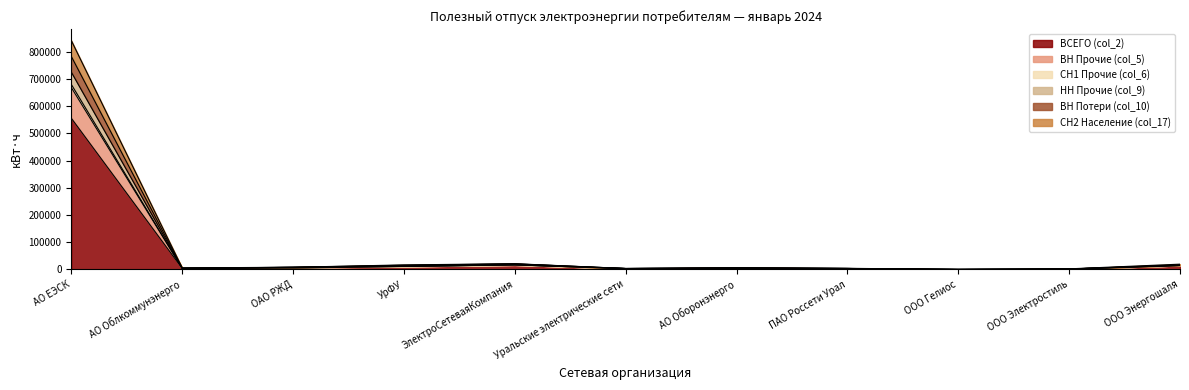

What is the maximum value shown in the chart?

841185.2